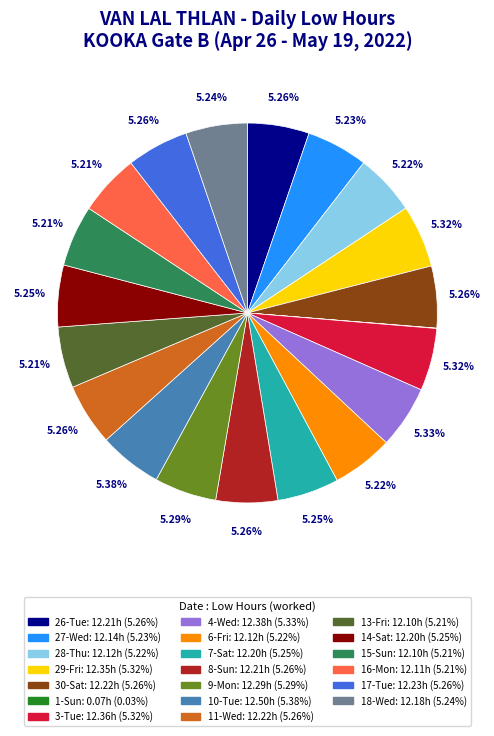

Does any single category account for the majority?

No